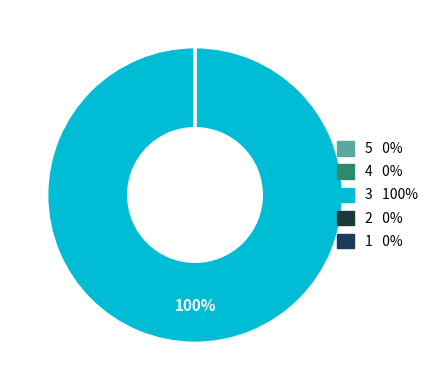

What portion of the pie excludes 4?

100.0%